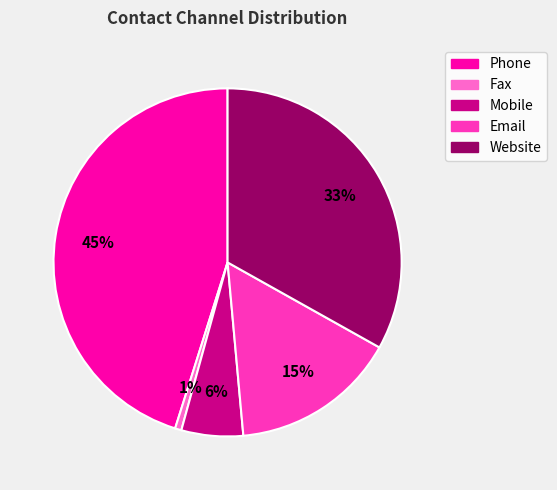

Combined, do Mobile and Email account for over 50%?

No